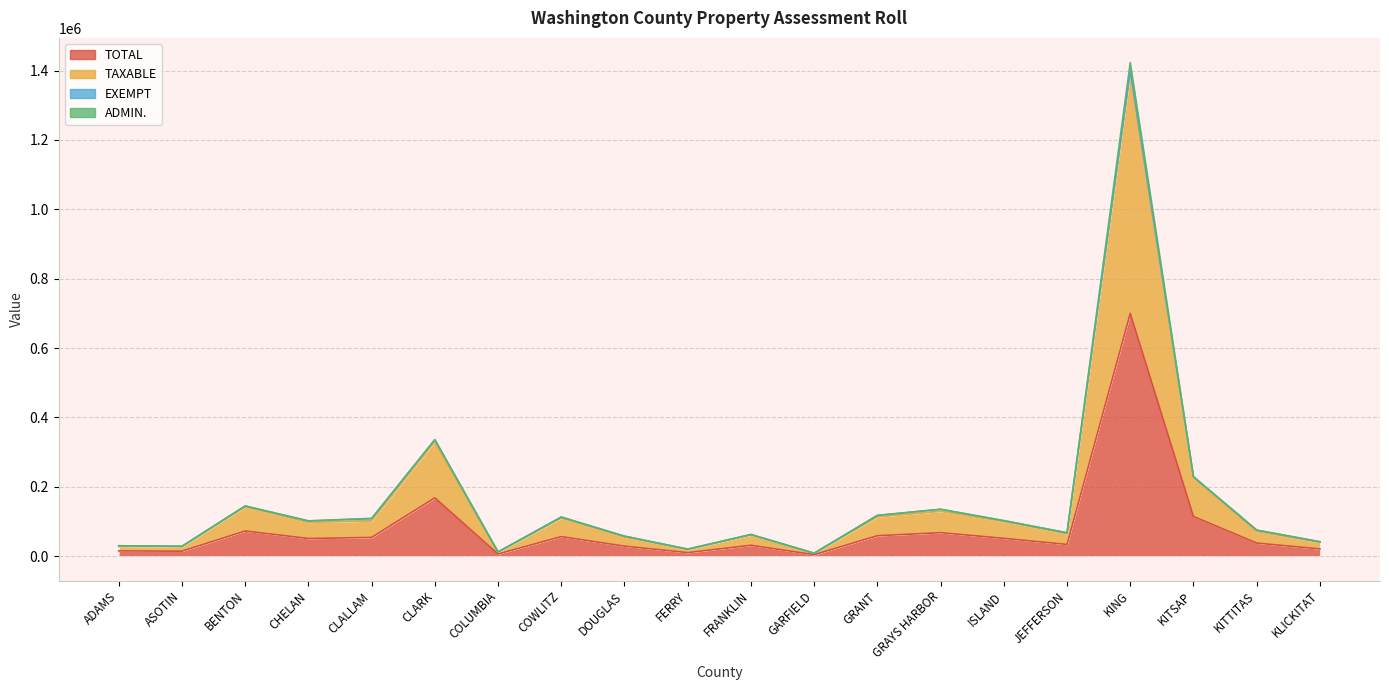

Is the value of TOTAL at COLUMBIA greater than the value of TAXABLE at CHELAN?

No